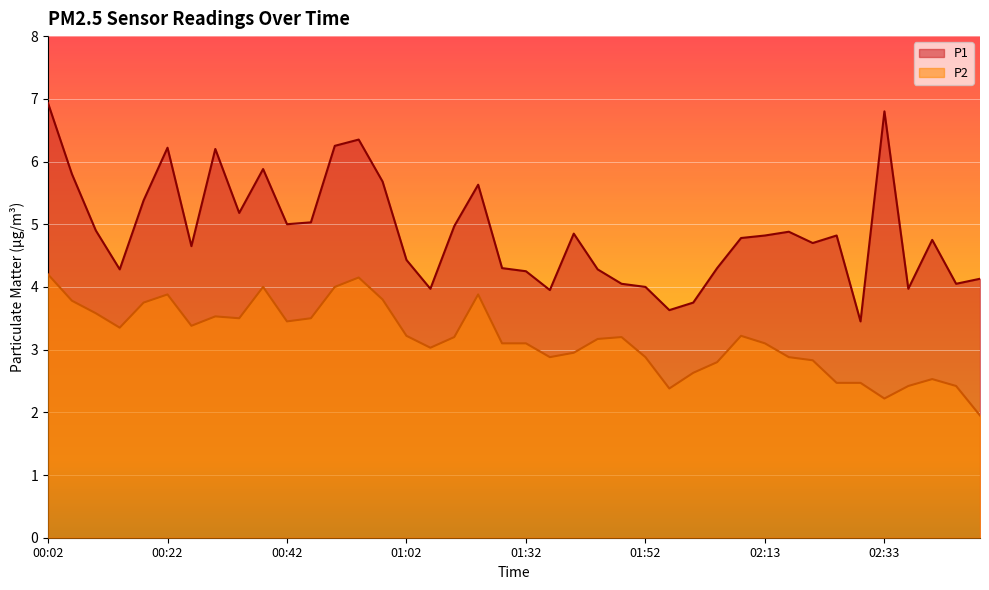

What is the difference between the P1 values at 01:40 and 01:56?

1.2